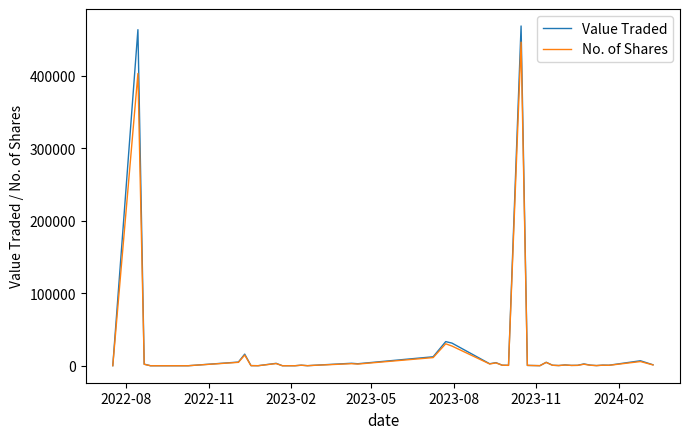

What is the difference between the maximum and minimum values in the Value Traded series?

468747